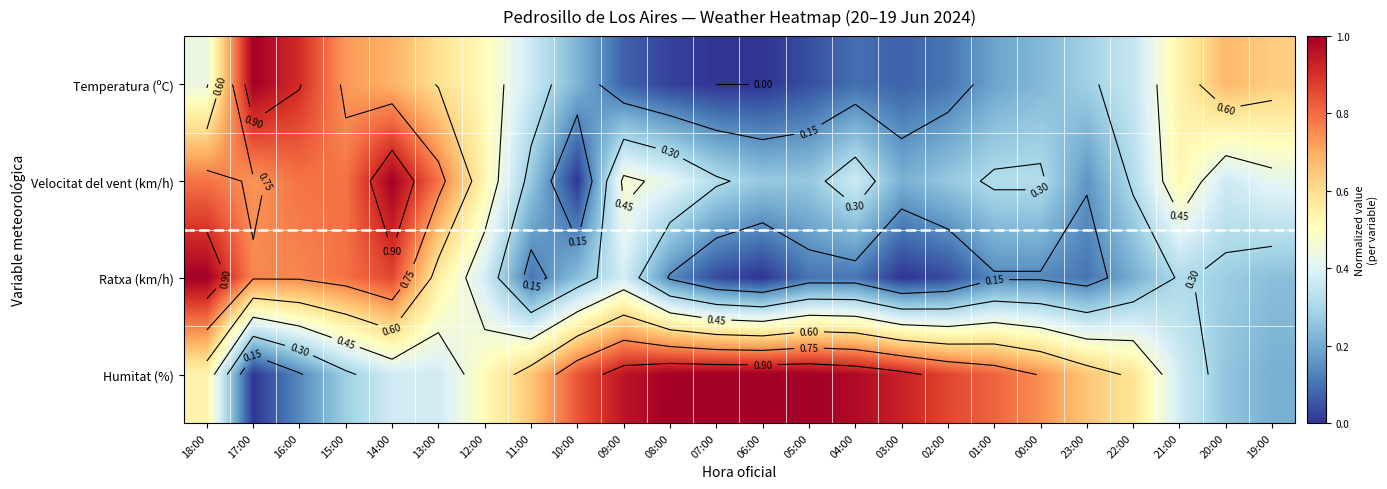

Where is Ratxa (km/h) nearest to the value 0?

06:00